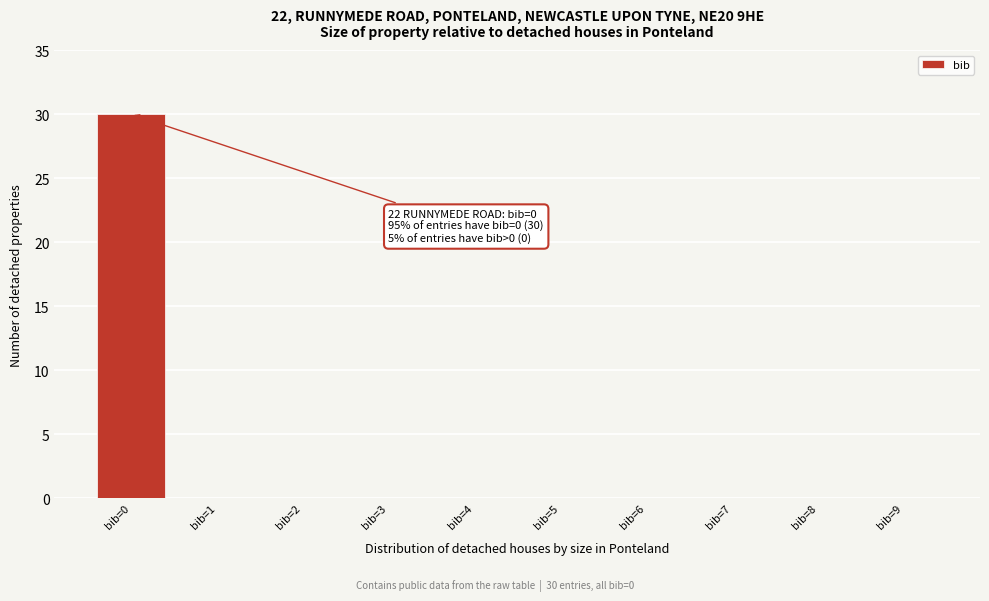

Reading left to right, list all the values displayed in this chart.

bib=0=30	bib=1=0	bib=2=0	bib=3=0	bib=4=0	bib=5=0	bib=6=0	bib=7=0	bib=8=0	bib=9=0